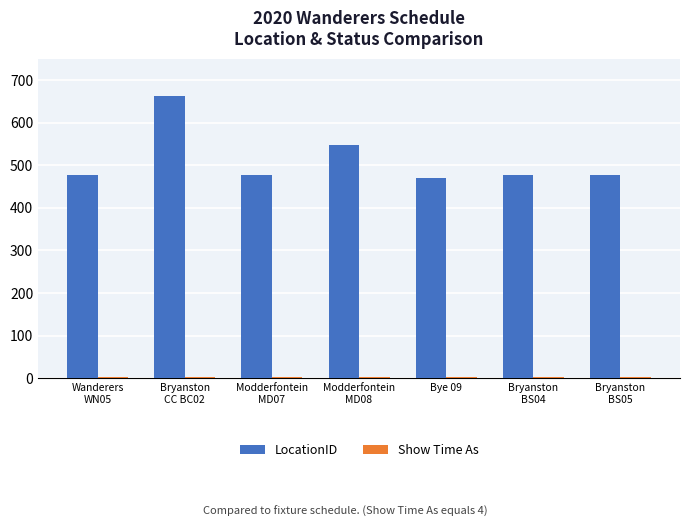

What is the total value across all series at Bryanston
CC BC02?

667